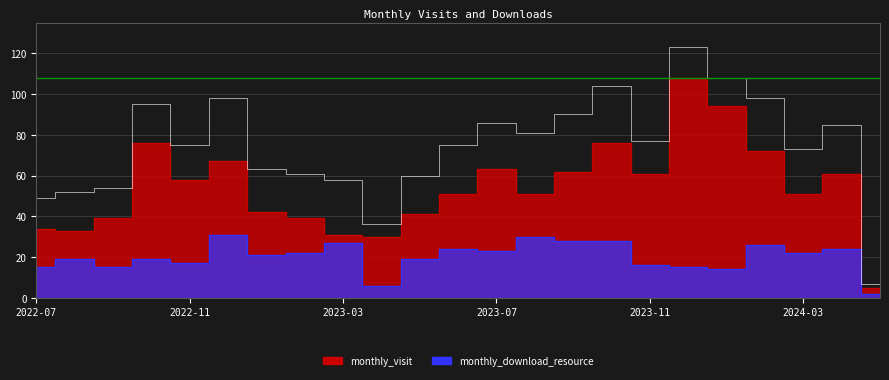

True or false: monthly_download_resource and monthly_visit cross at least once.

False